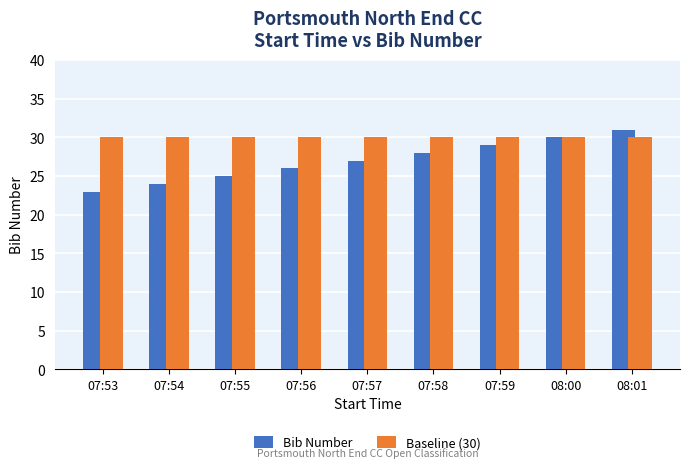

What is the spread (max minus min) of values at 07:53?

7